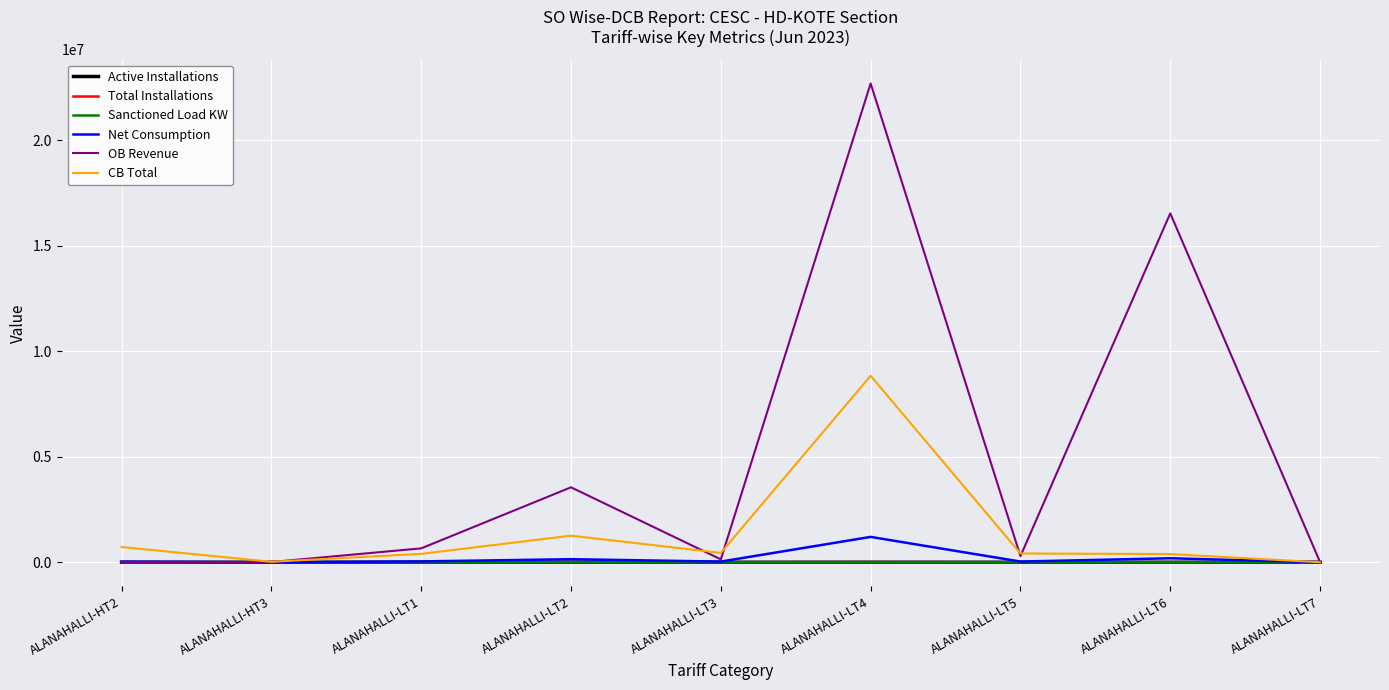

Where is CB Total nearest to the value 4418420?

ALANAHALLI-LT2